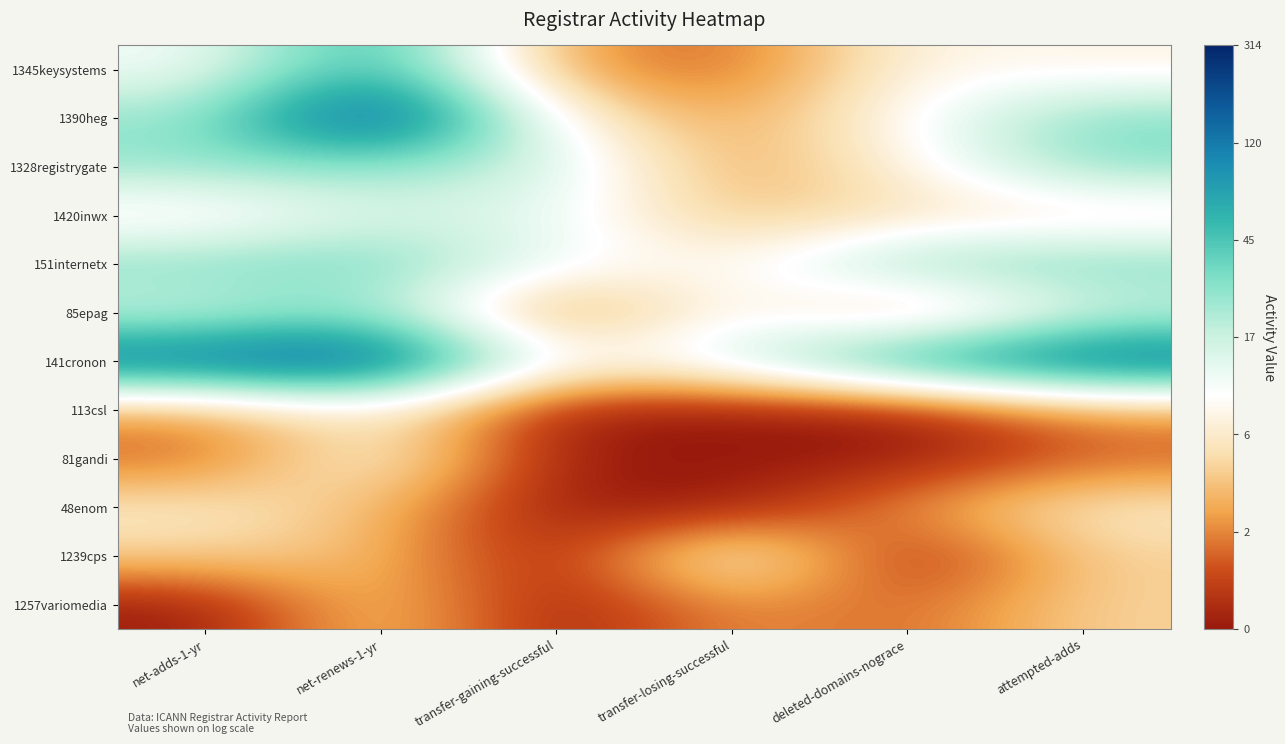

Which has a higher value, net-adds-1-yr or transfer-gaining-successful?

net-adds-1-yr